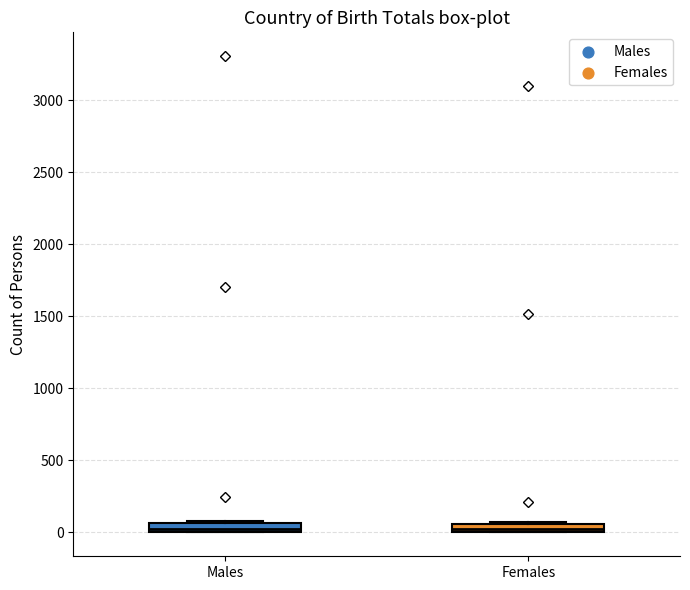

Where is the lower edge of the box for Females on the y-axis? The values are not printed on the chart, so give them approximately, as read against the axis.

0